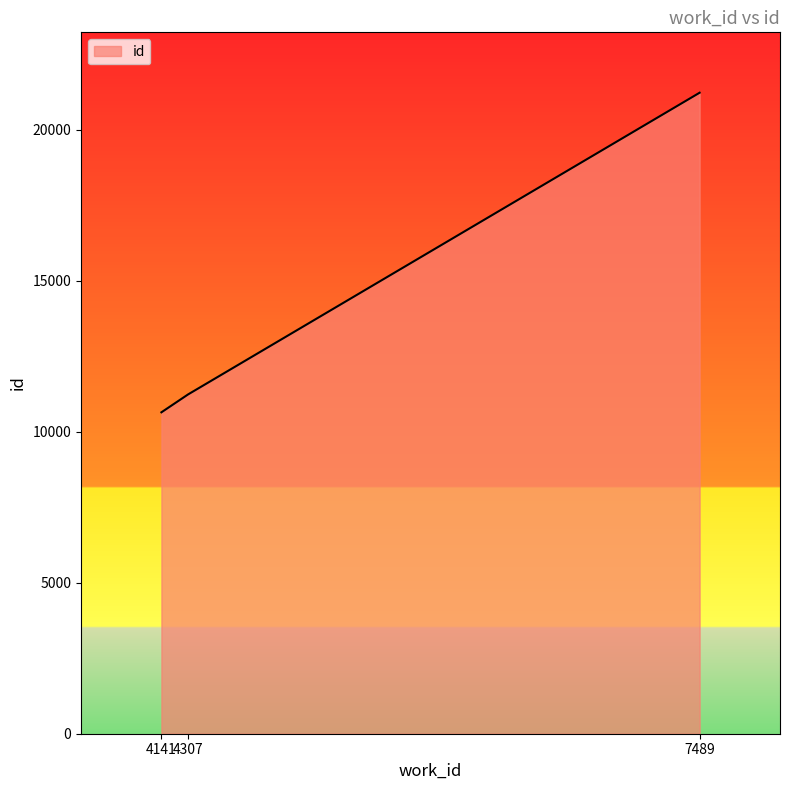

What is the difference between the maximum and minimum values?

10586